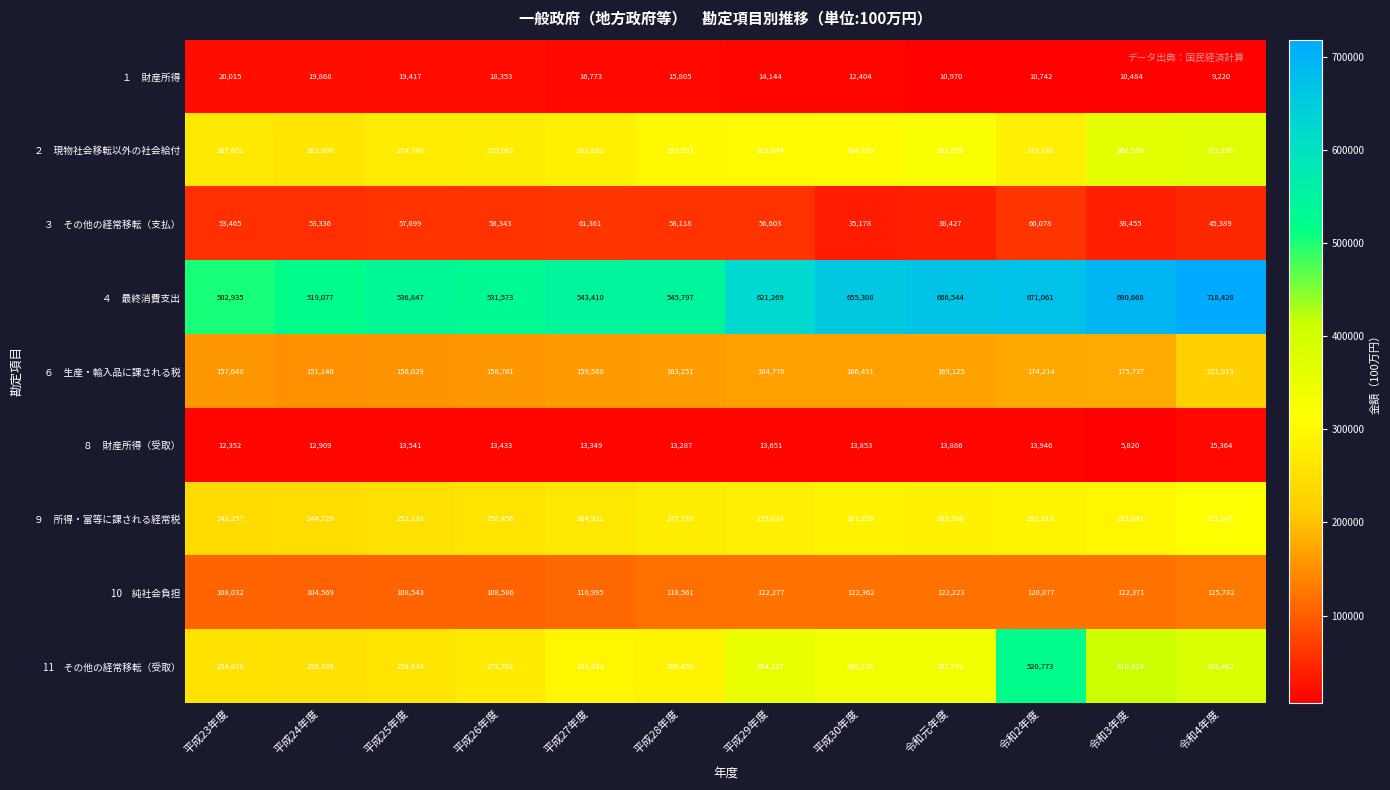

Which label corresponds to the smallest value in the chart?

令和3年度